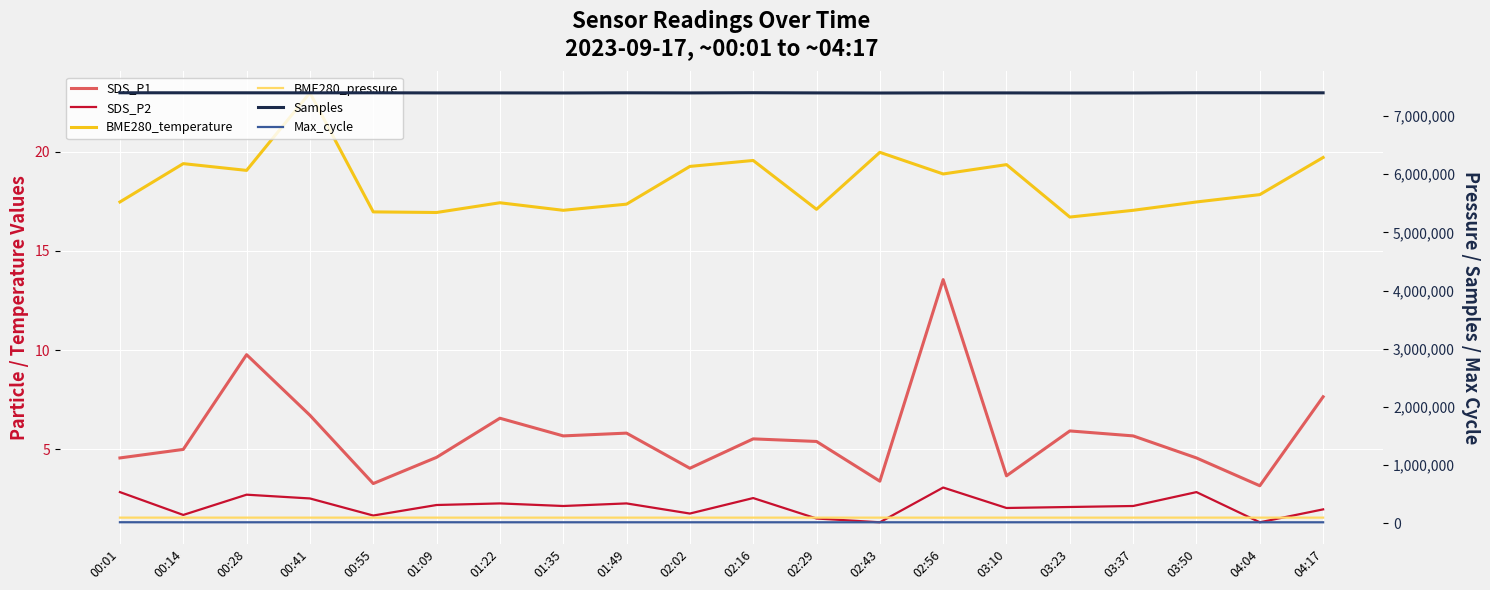

At which category does the chart reach its peak across all series?

02:16